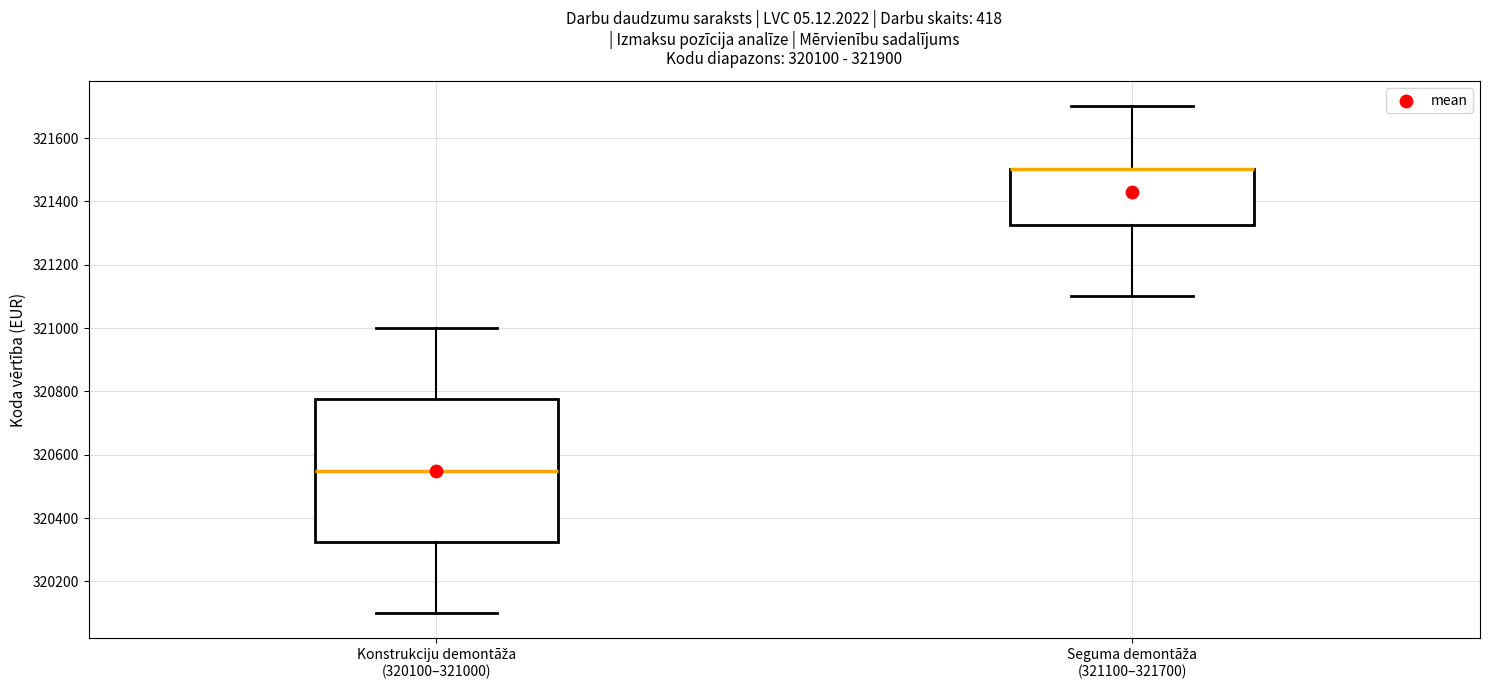

Which box is the tallest, from its lower edge to its upper edge?

Konstrukciju demontāža (320100–321000)